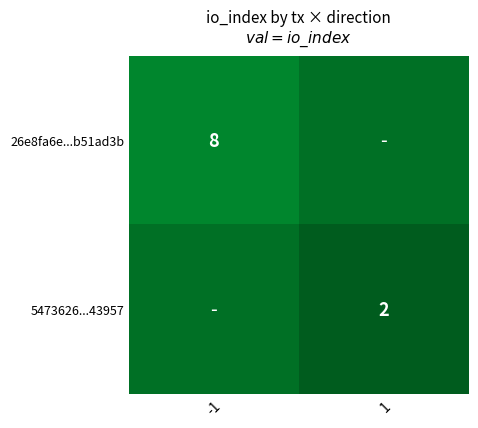

How many series are shown in this chart?

2